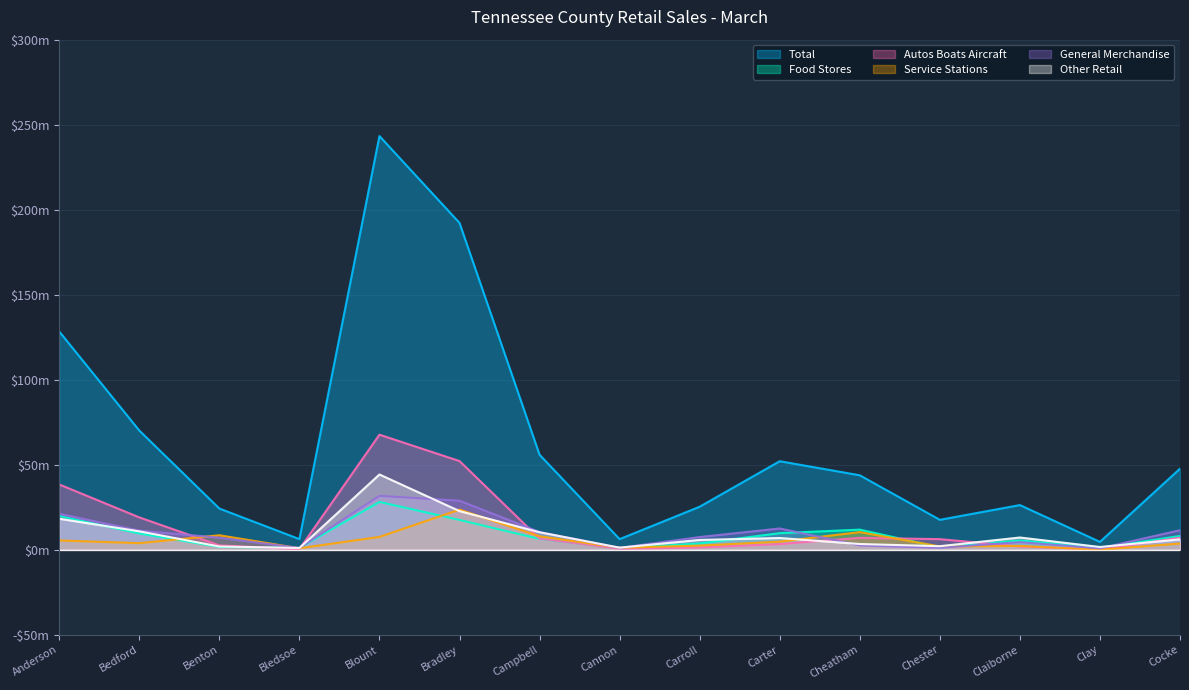

What are all the series names shown in the legend?

Total, Food Stores, Autos Boats Aircraft, Service Stations, General Merchandise, Other Retail